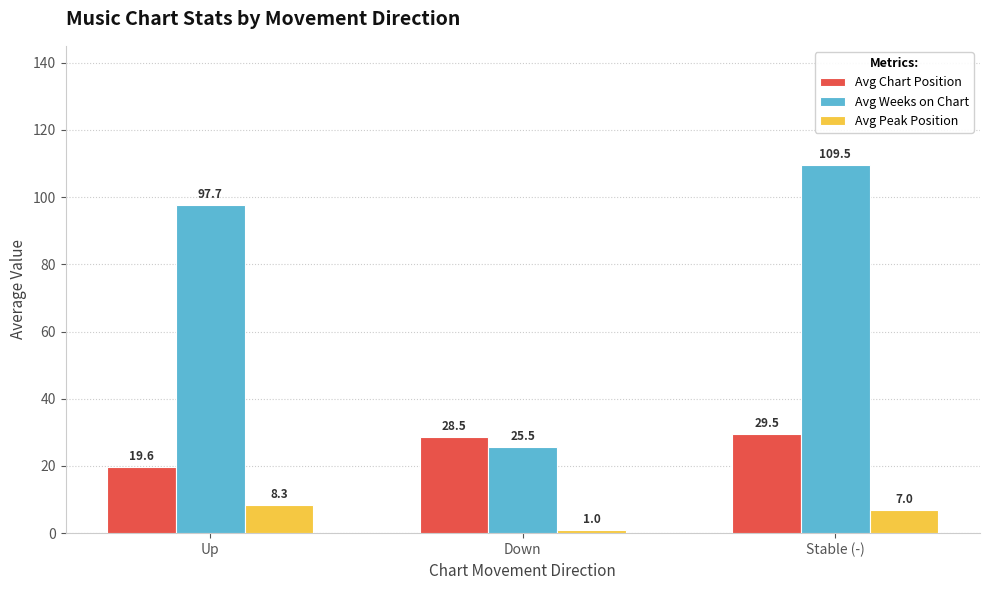

What is the label of the 1st bar from the left?

Up